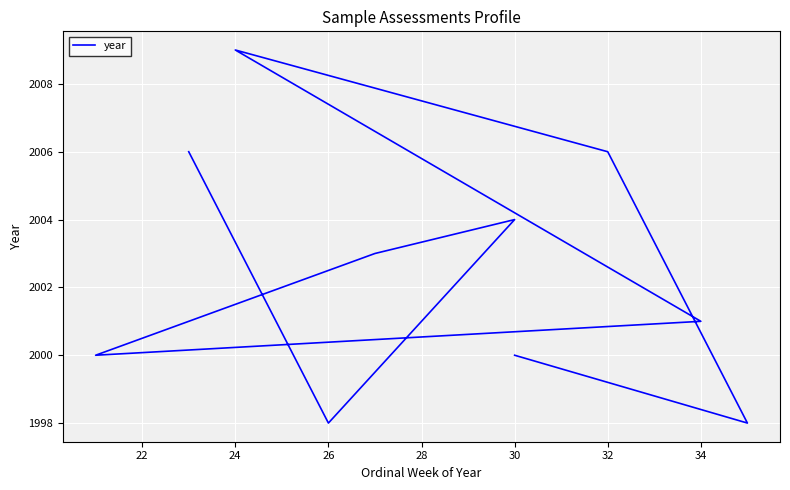

True or false: the data has more than 0 interior local peaks.

True